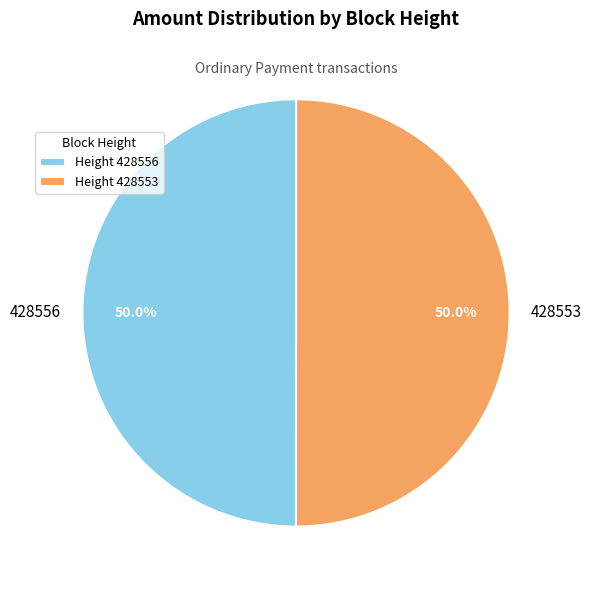

How much of the chart is everything except Height 428553?

50.0%